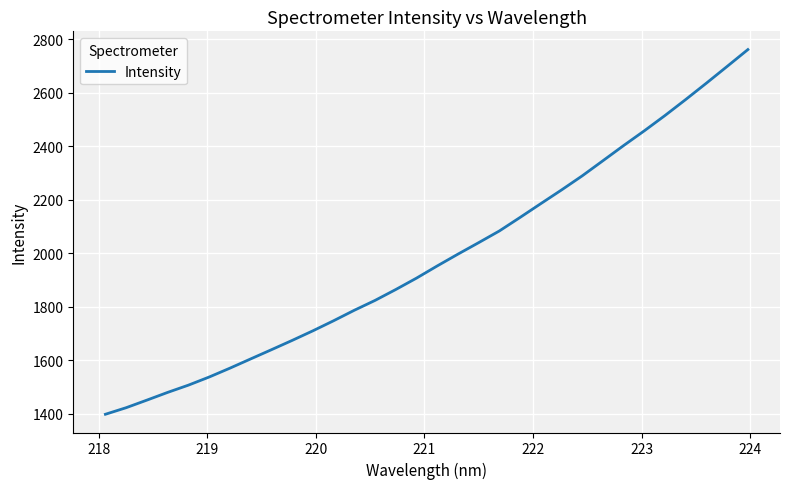

What is the difference between the maximum and minimum values?

1363.6